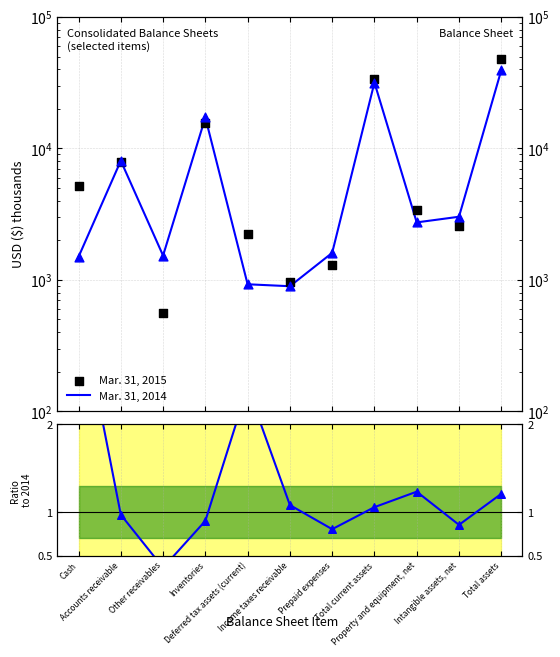

At how many categories does at least one series exceed 18289?

2